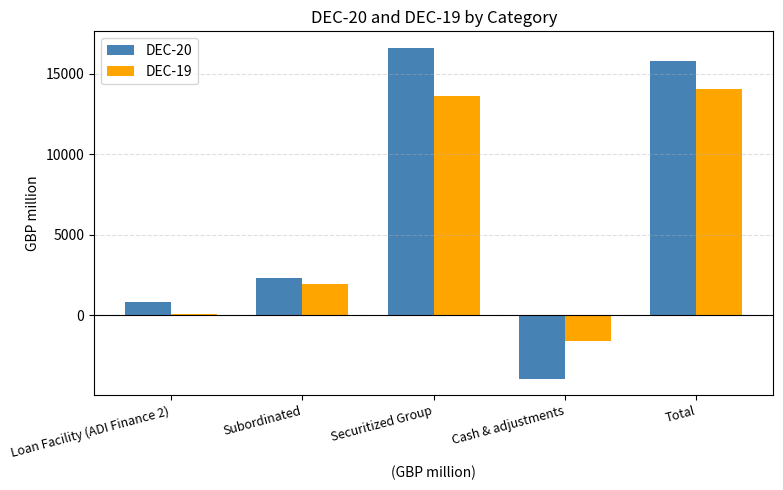

What value does the DEC-20 series have at Loan Facility (ADI Finance 2), to the nearest 50?

800